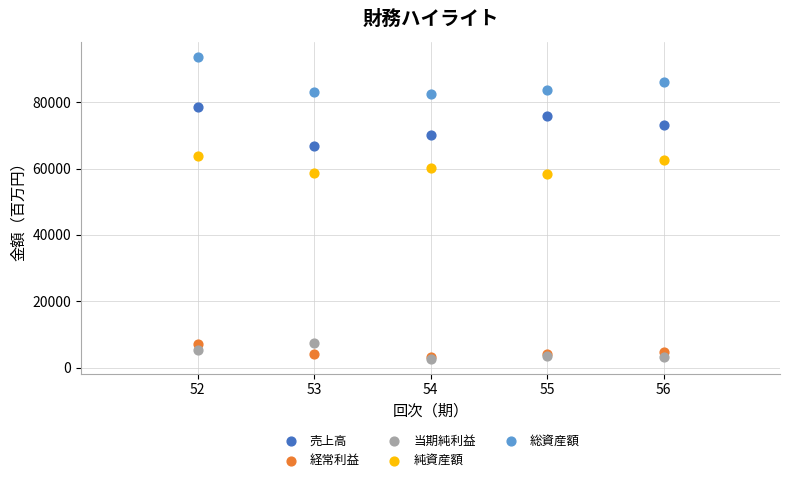

In the 総資産額 series, what Y value is closest to 88028?

86138